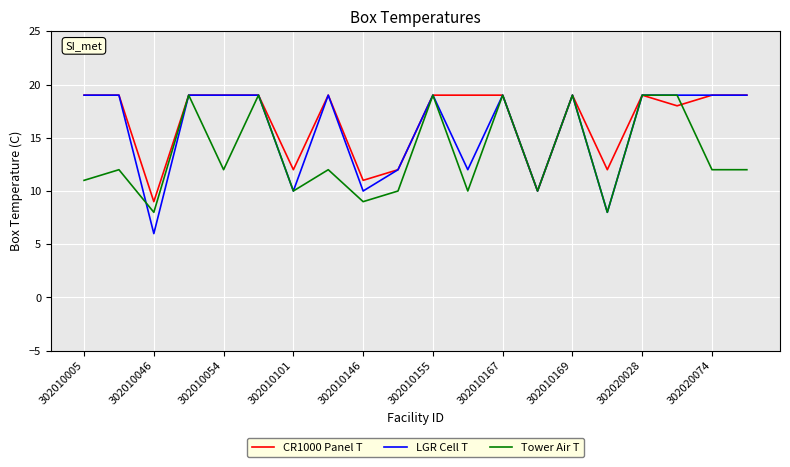

Which series has the widest spread of values?

LGR Cell T